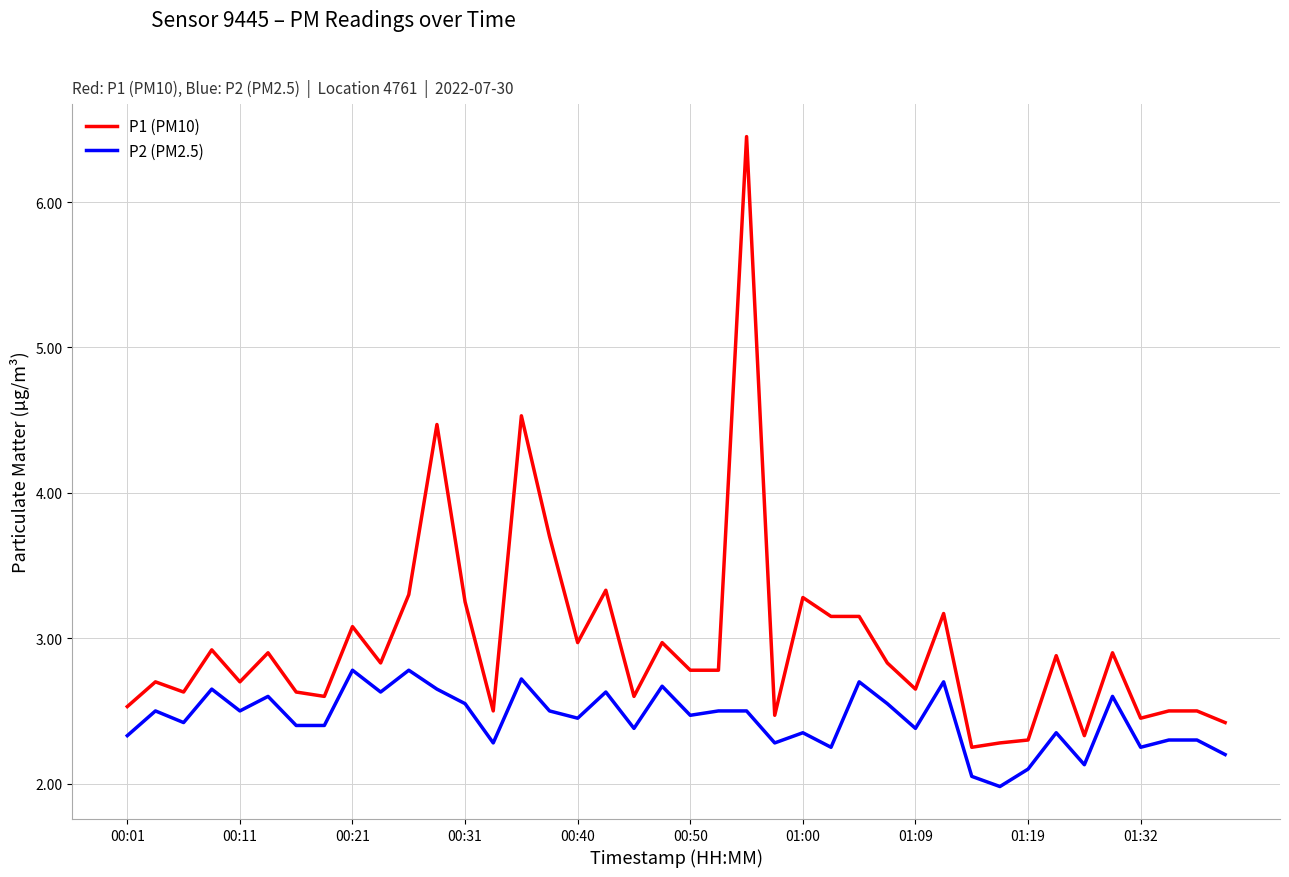

Which series has the largest range (max minus min)?

P1 (PM10)